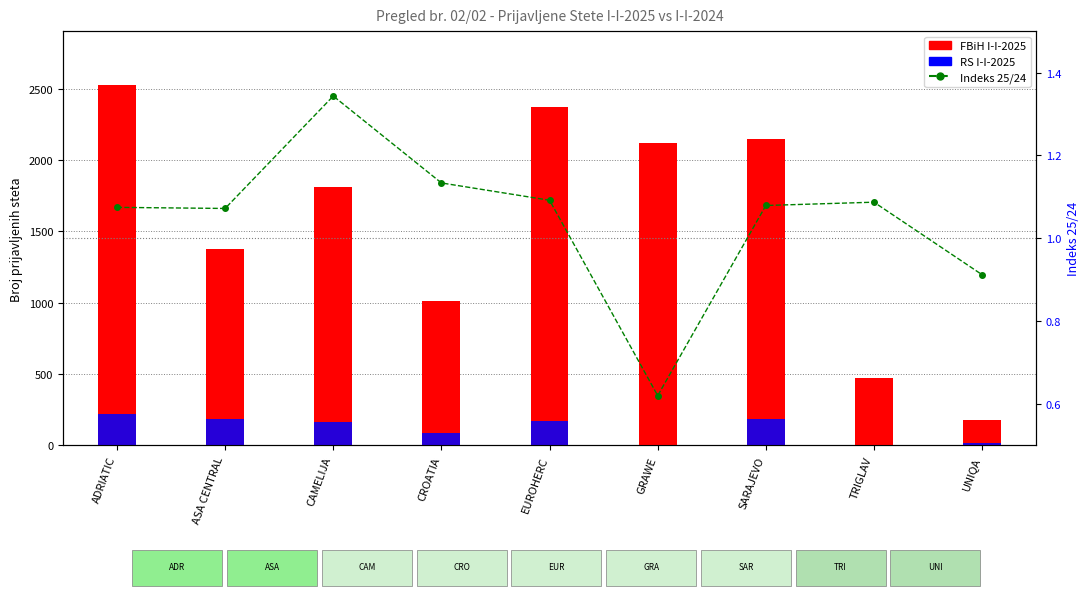

Which category has the lowest value in the Indeks 25/24 series?

GRAWE